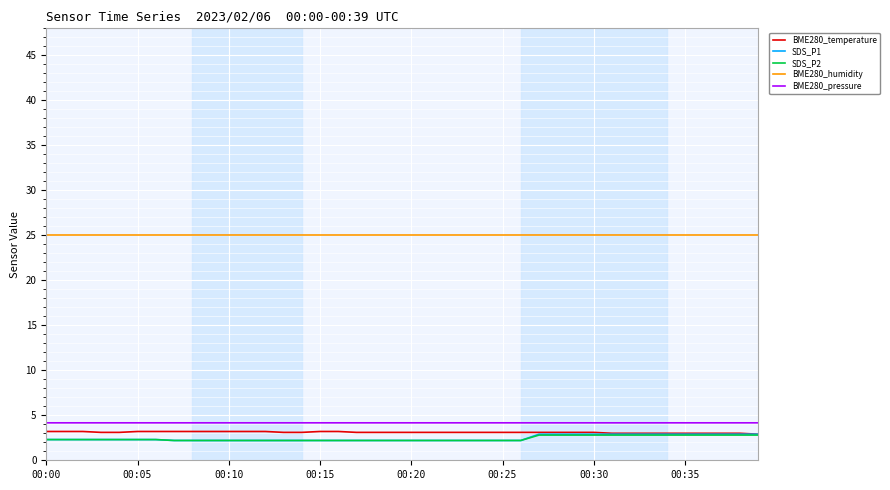

What is the minimum value for BME280_pressure?

4.2